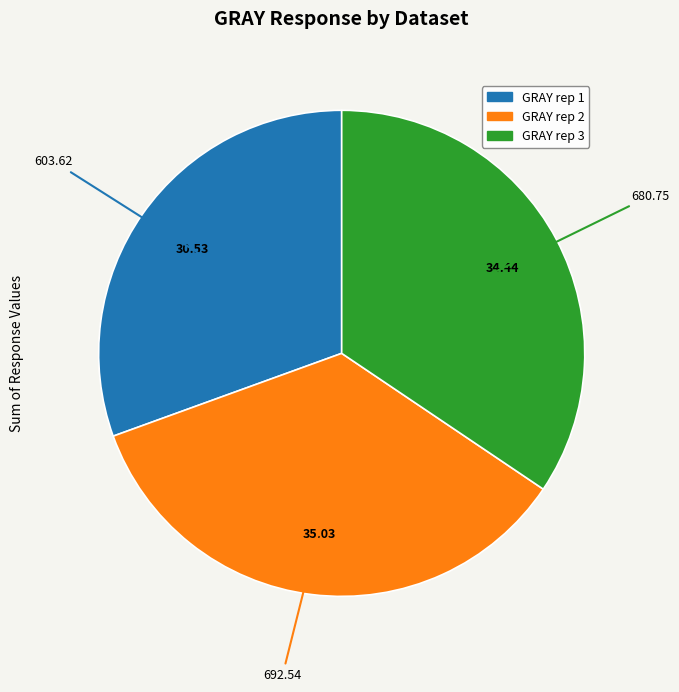

Which has a higher value, GRAY rep 1 or GRAY rep 3?

GRAY rep 3